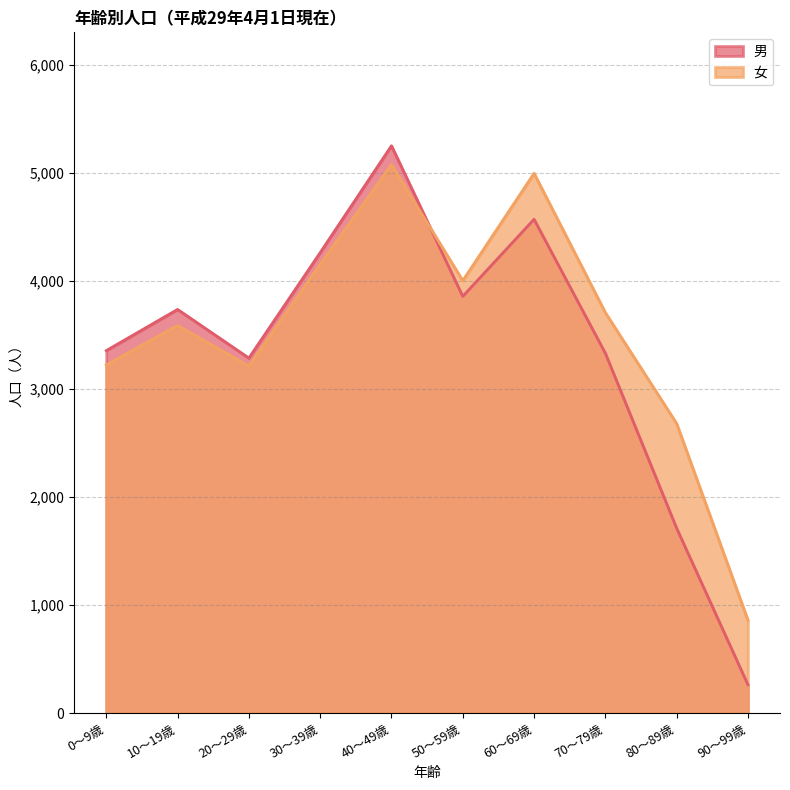

The value of 女 at 90～99歳 is 858. True or false?

True